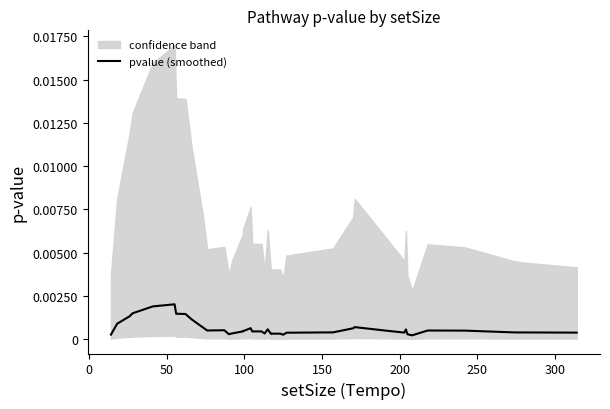

The value at 150 is 0.0. True or false?

True